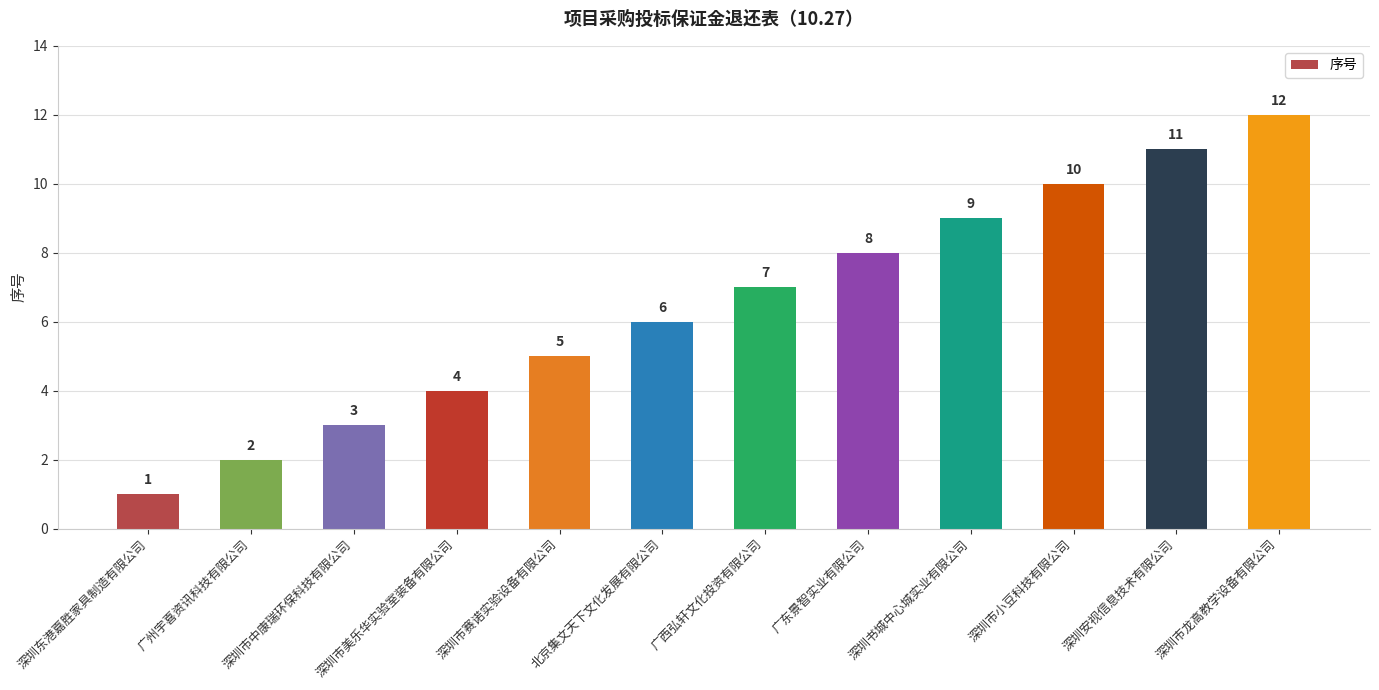

At which label is the value closest to 6?

北京集文天下文化发展有限公司